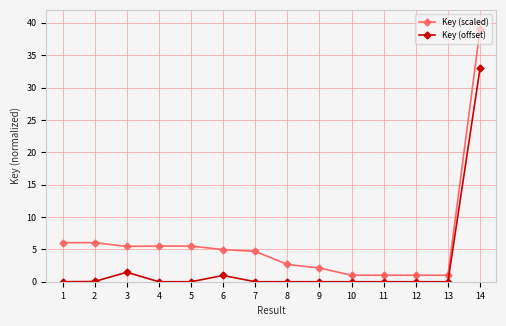

At which category is the sum across all series the highest?

14